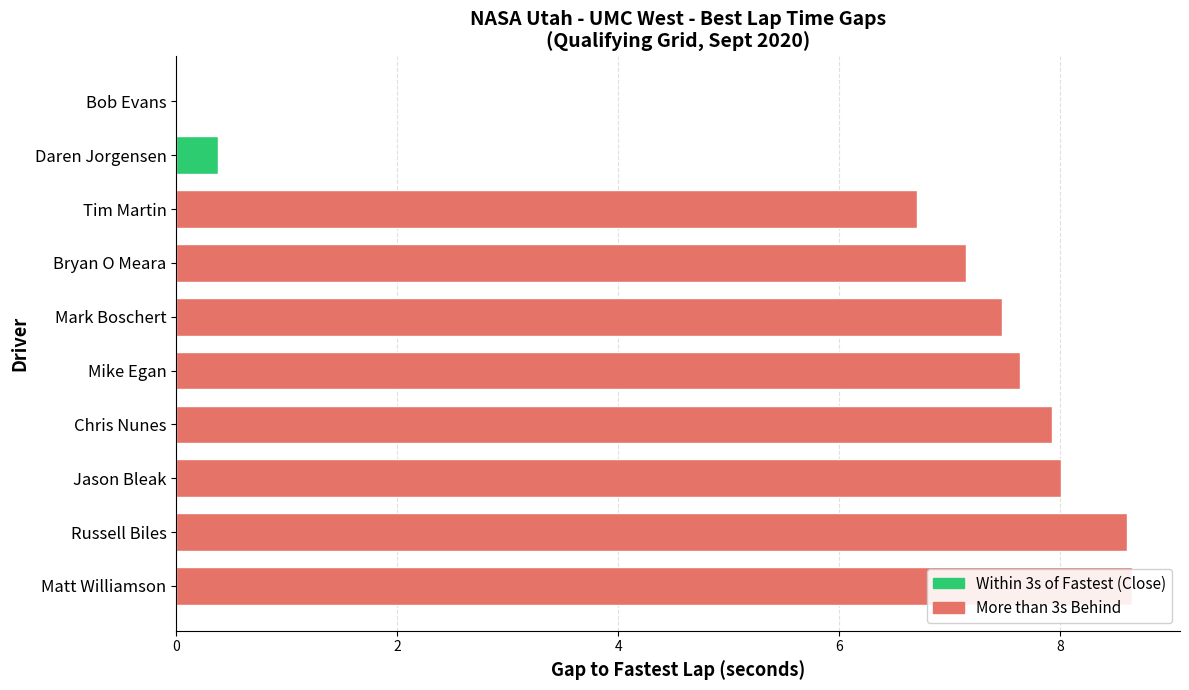

Between Russell Biles and Bryan O Meara, which is larger?

Russell Biles